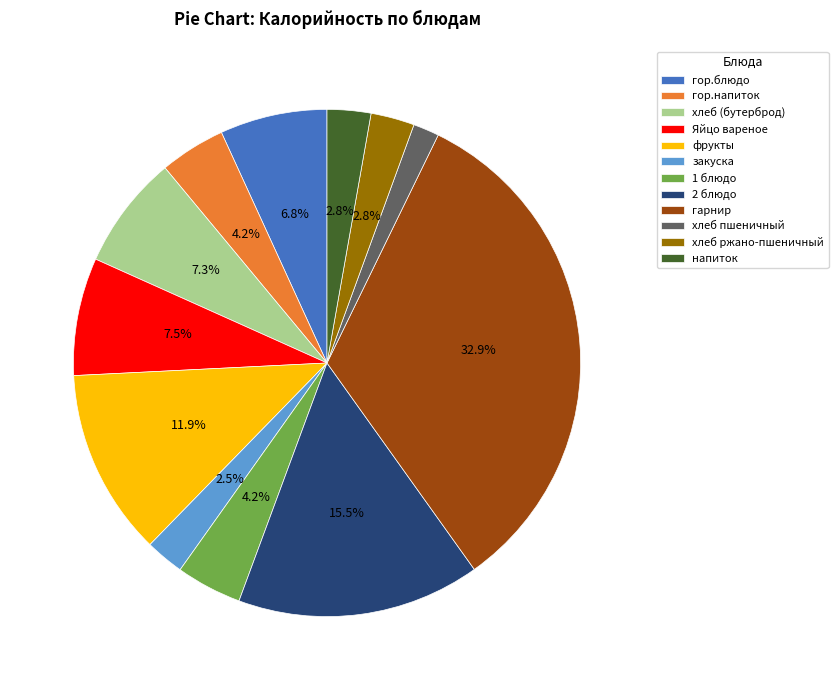

The гор.напиток slice represents 13% of the pie. True or false?

False